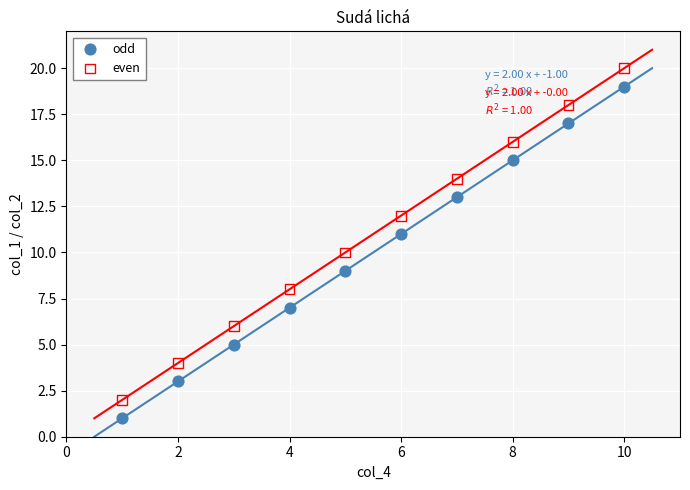

What are all the series names shown in the legend?

odd, even